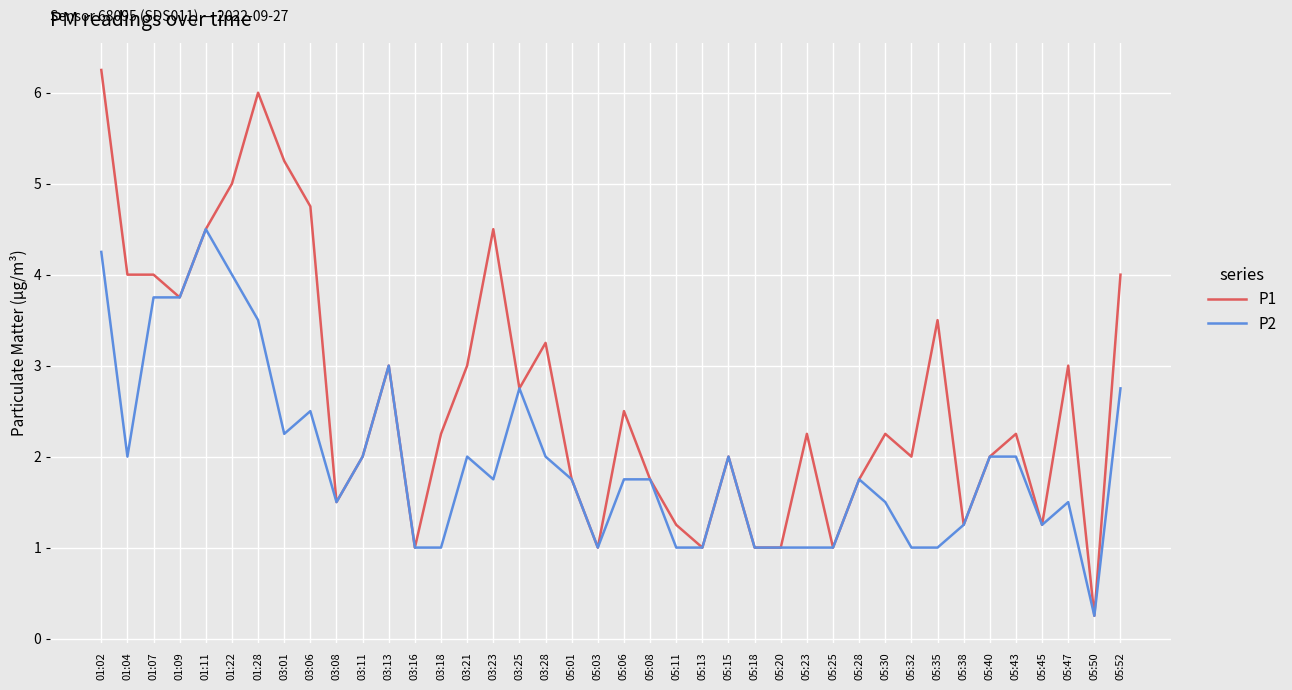

List the series in order of their peak value, highest first.

P1, P2